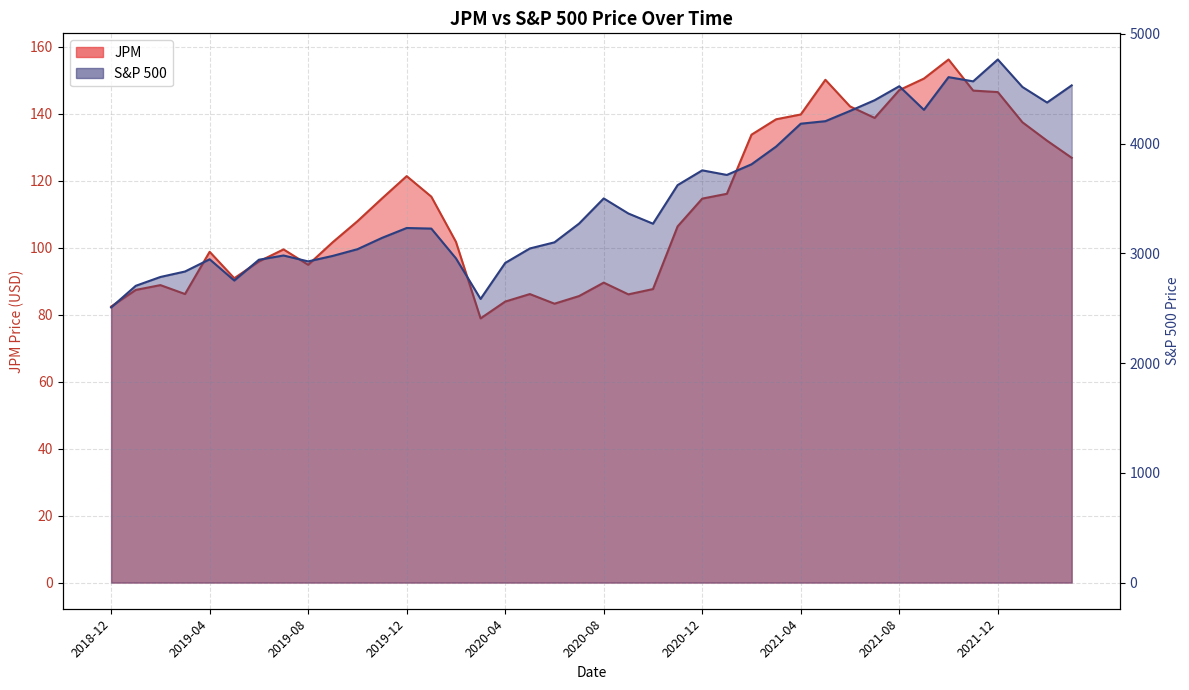

At which category is the sum across all series the highest?

2021-12